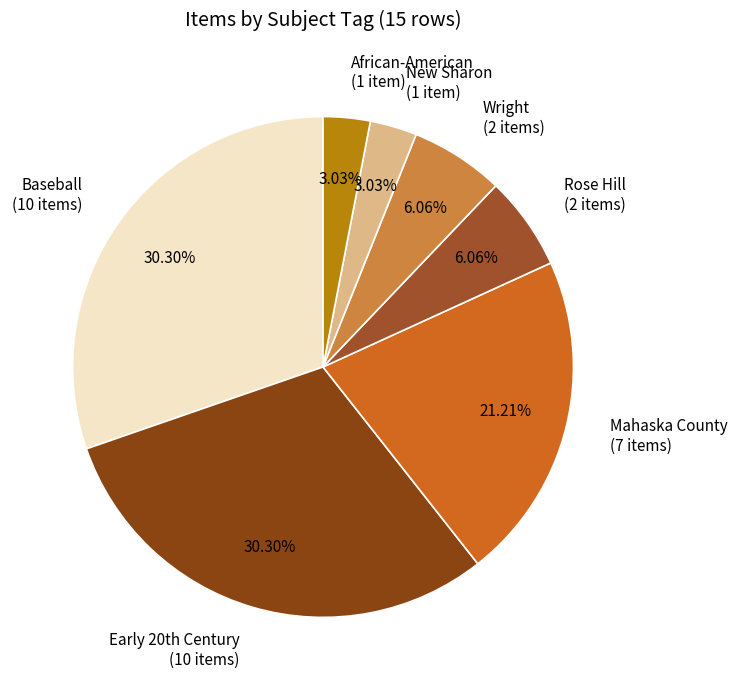

Is the sum of African-American (1 item) and Rose Hill (2 items) greater than half?

No